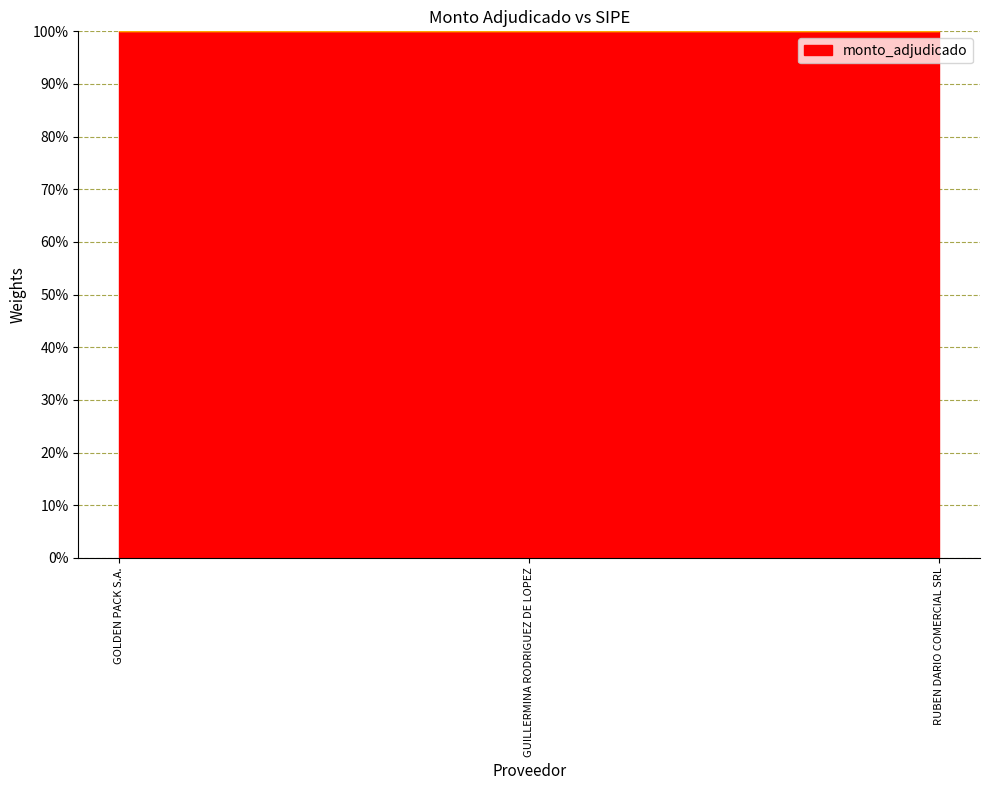

True or false: monto_adjudicado has a value of 7581280 at GOLDEN PACK S.A..

True